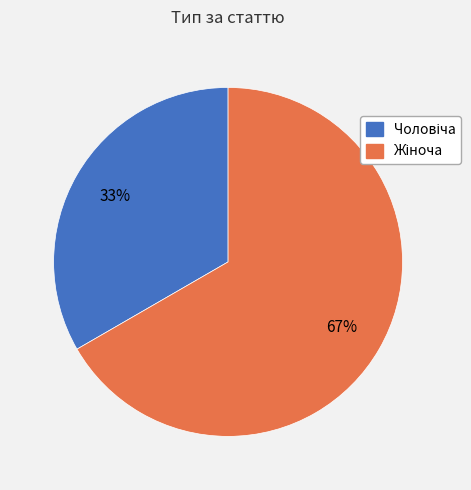

How many segments does this pie chart have?

2